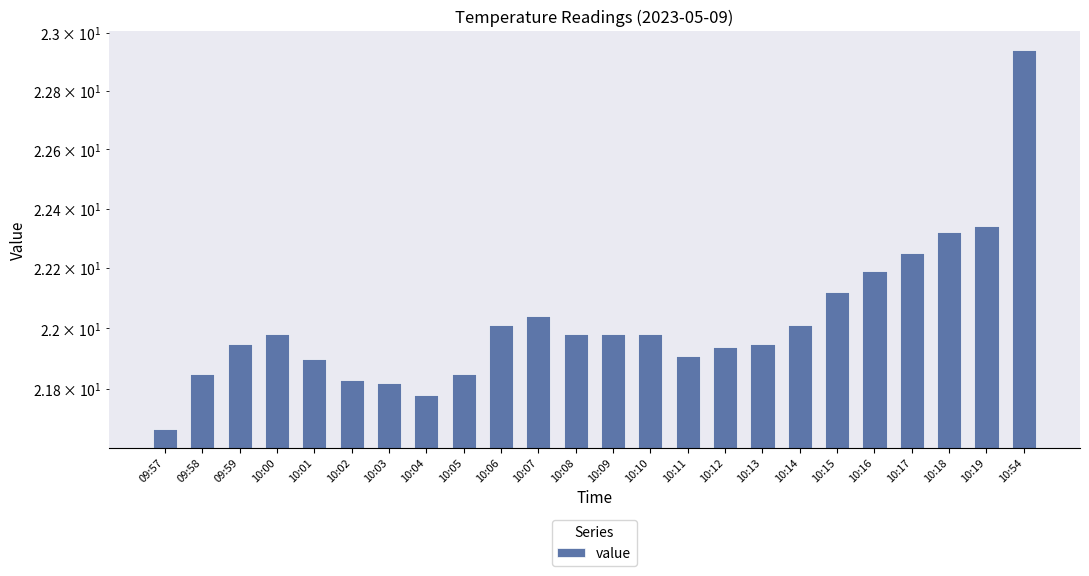

Does the chart contain stacked bars?

No